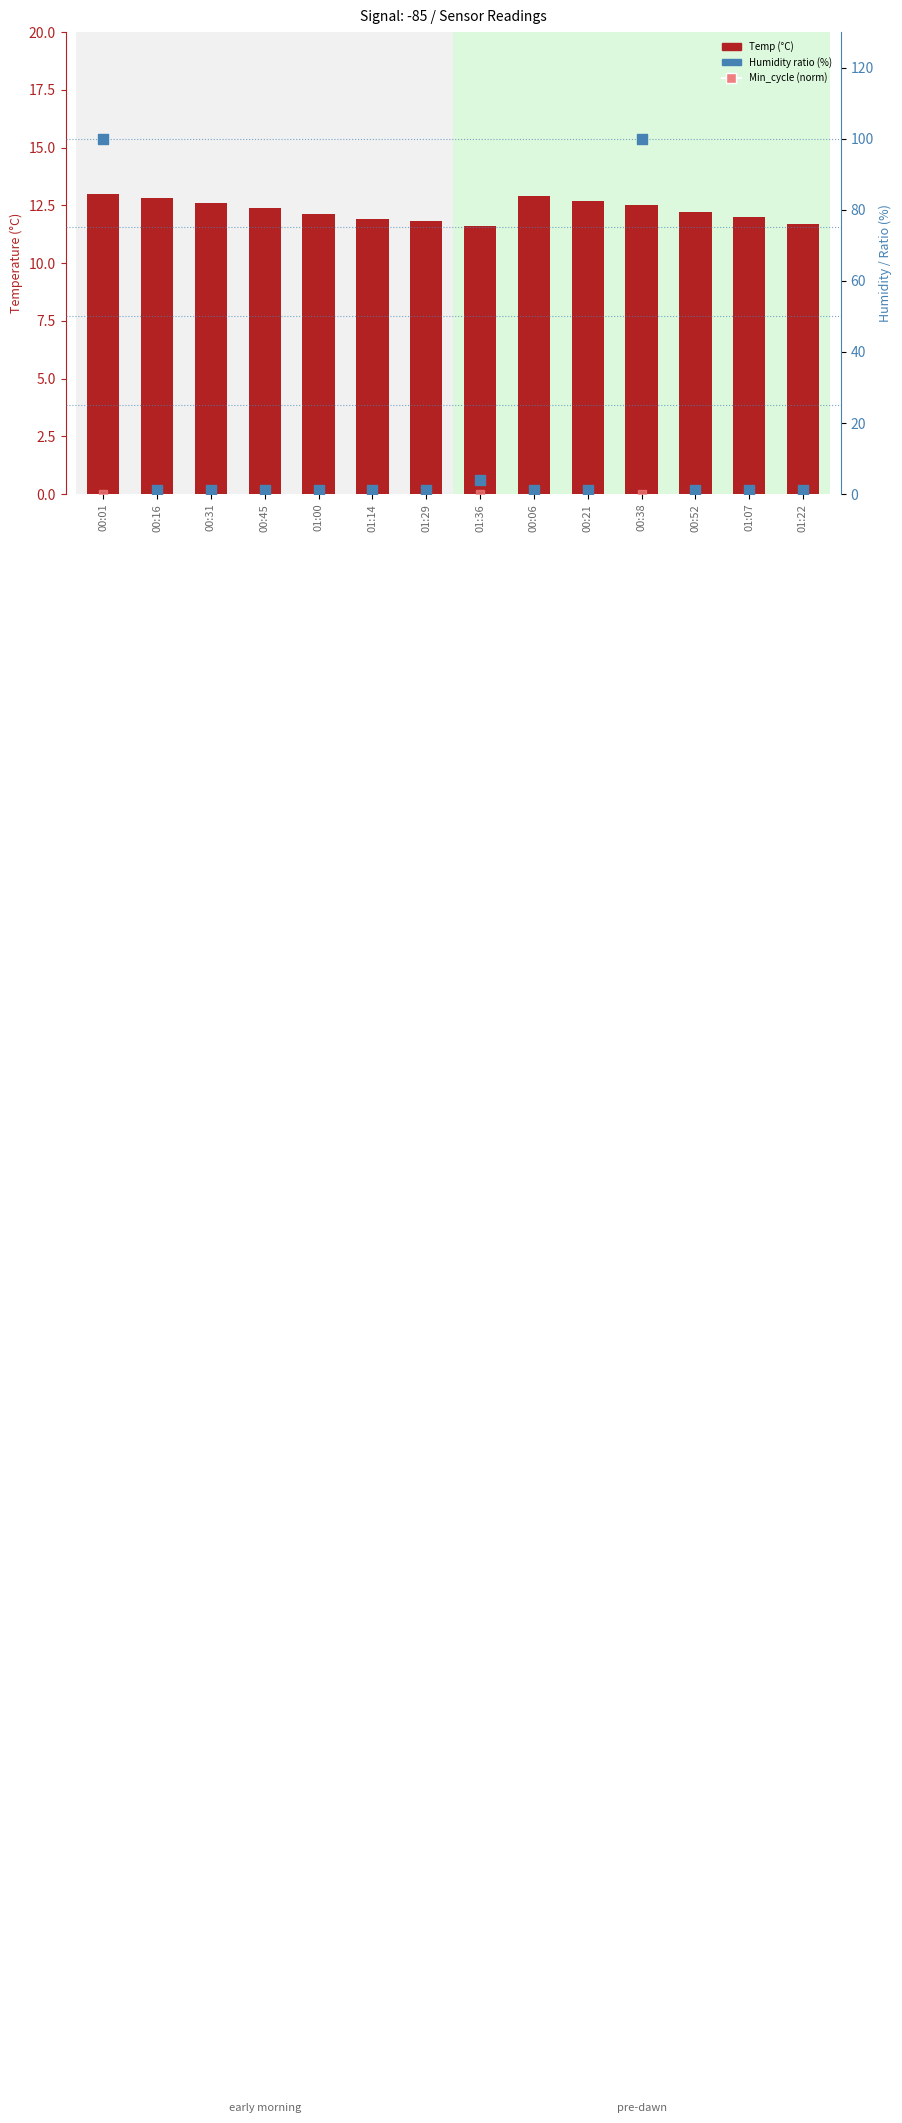

At which category is the sum across all series the highest?

00:01